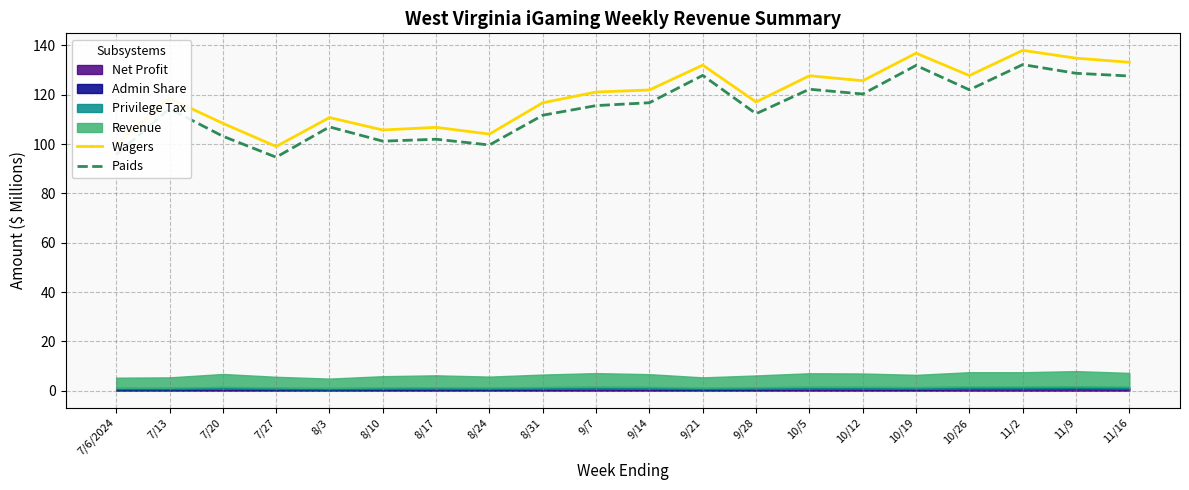

What is the difference between the Paids values at 10/12 and 8/31?

8.6